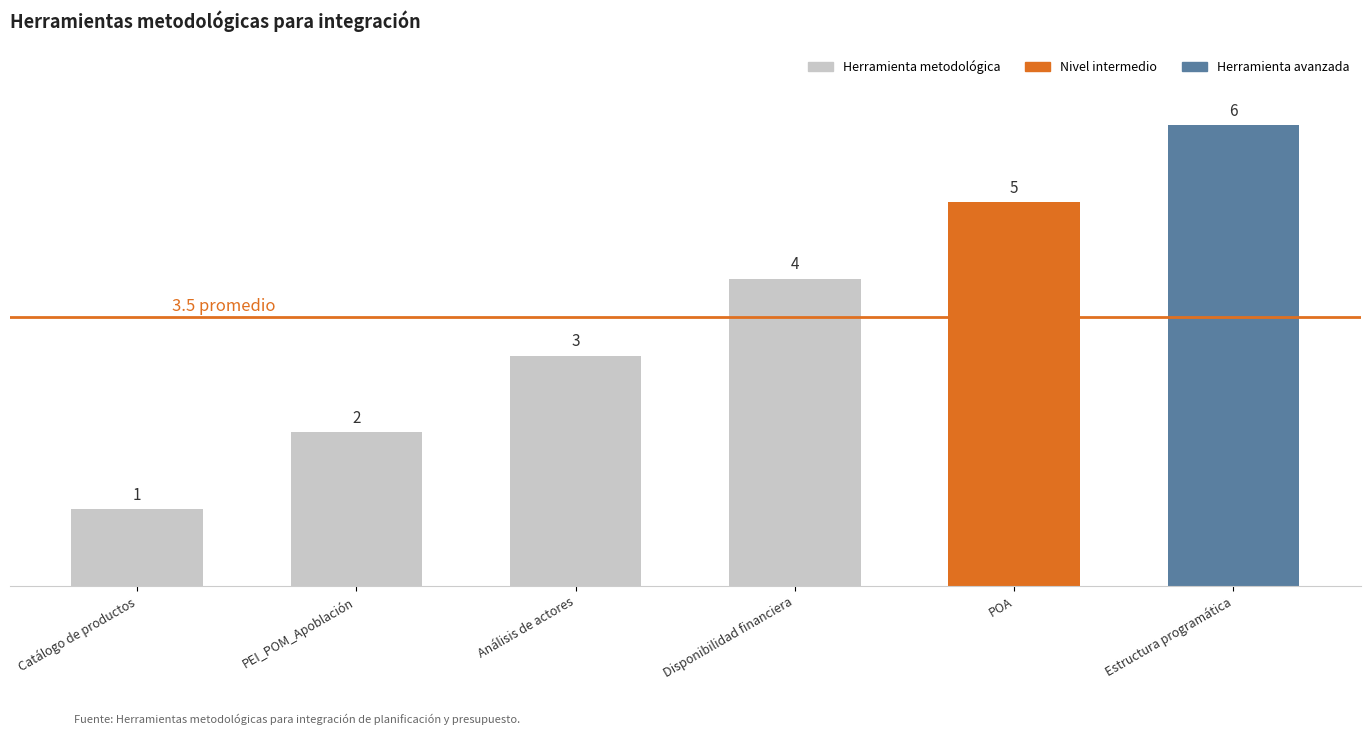

Read the value at POA.

5